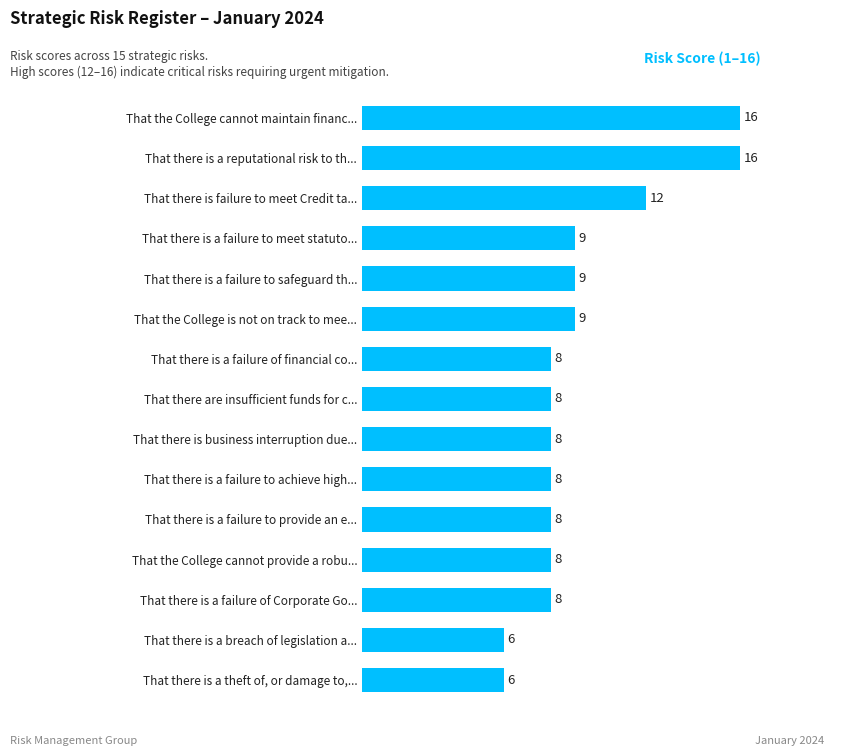

Count the values in the range 8 to 9.

10